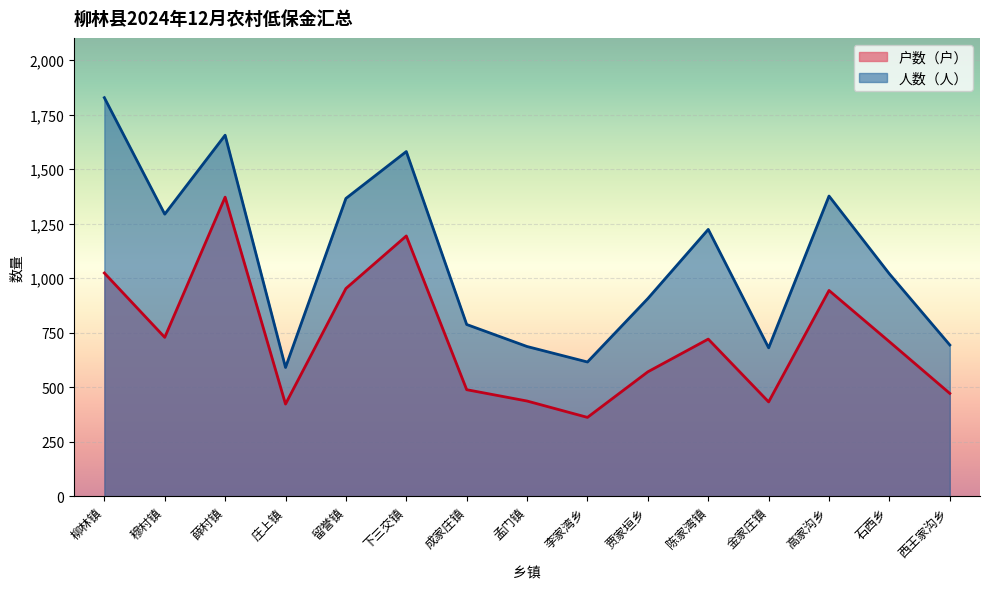

What is the difference between the maximum and second lowest values in the 人数（人） series?

1212